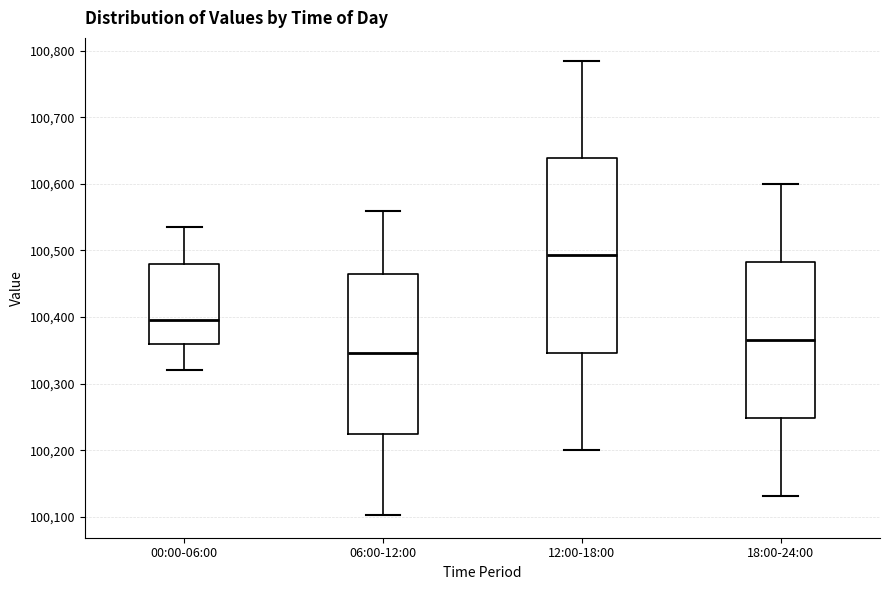

Which box is the tallest, from its lower edge to its upper edge?

12:00-18:00